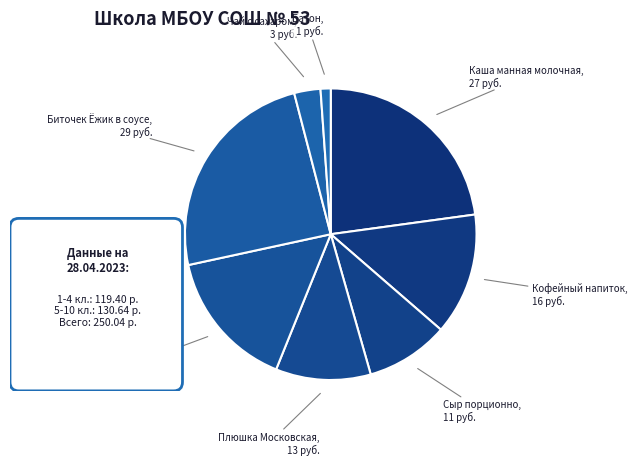

Which category has the smallest portion of the pie?

Батон